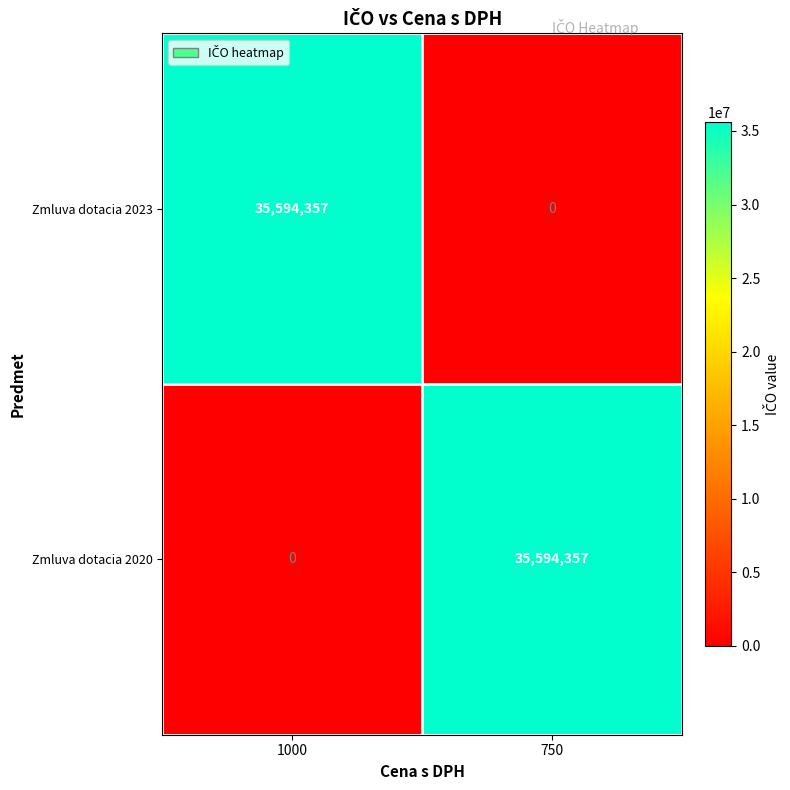

What is the sum of the Zmluva dotacia 2023 values at 1000 and 750?

35594357